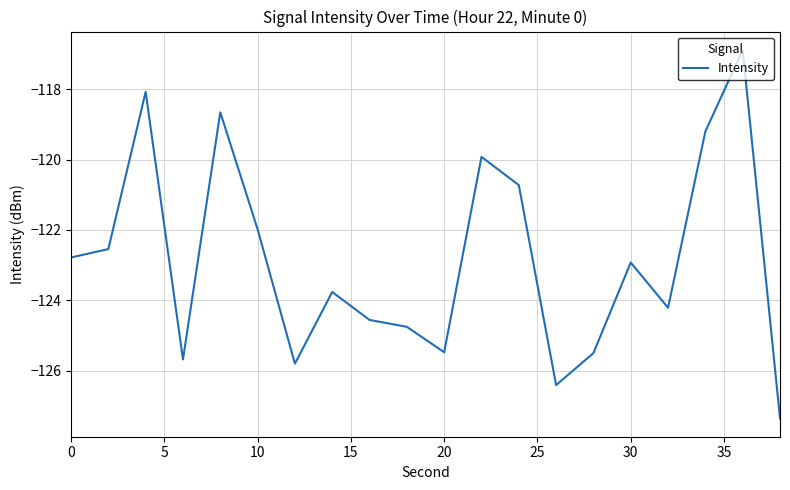

Reading left to right, transcribe all the data shown in this chart.

-122.8	-122.5	-118.1	-125.7	-118.7	-122.0	-125.8	-123.8	-124.6	-124.8	-125.5	-119.9	-120.7	-126.4	-125.5	-122.9	-124.2	-119.2	-116.9	-127.4